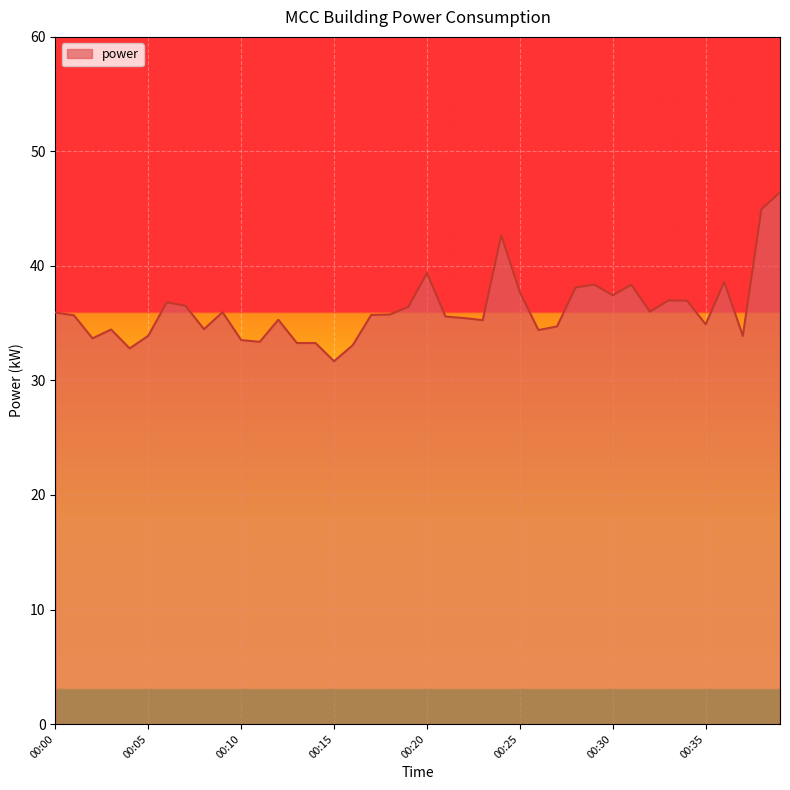

True or false: the data has more than 0 interior local peaks.

True